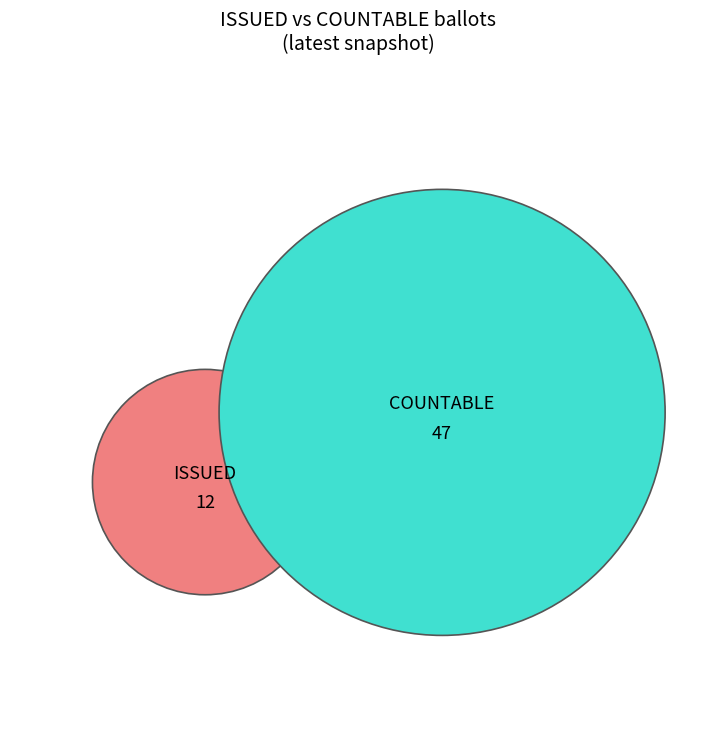

The COUNTABLE slice represents 94% of the pie. True or false?

False